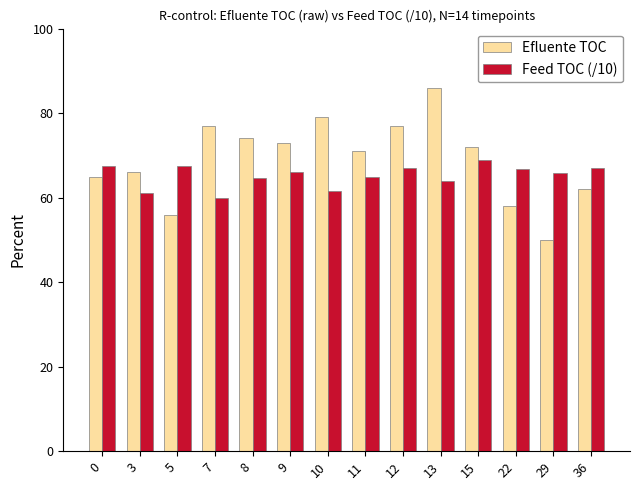

Which series has the widest spread of values?

Efluente TOC